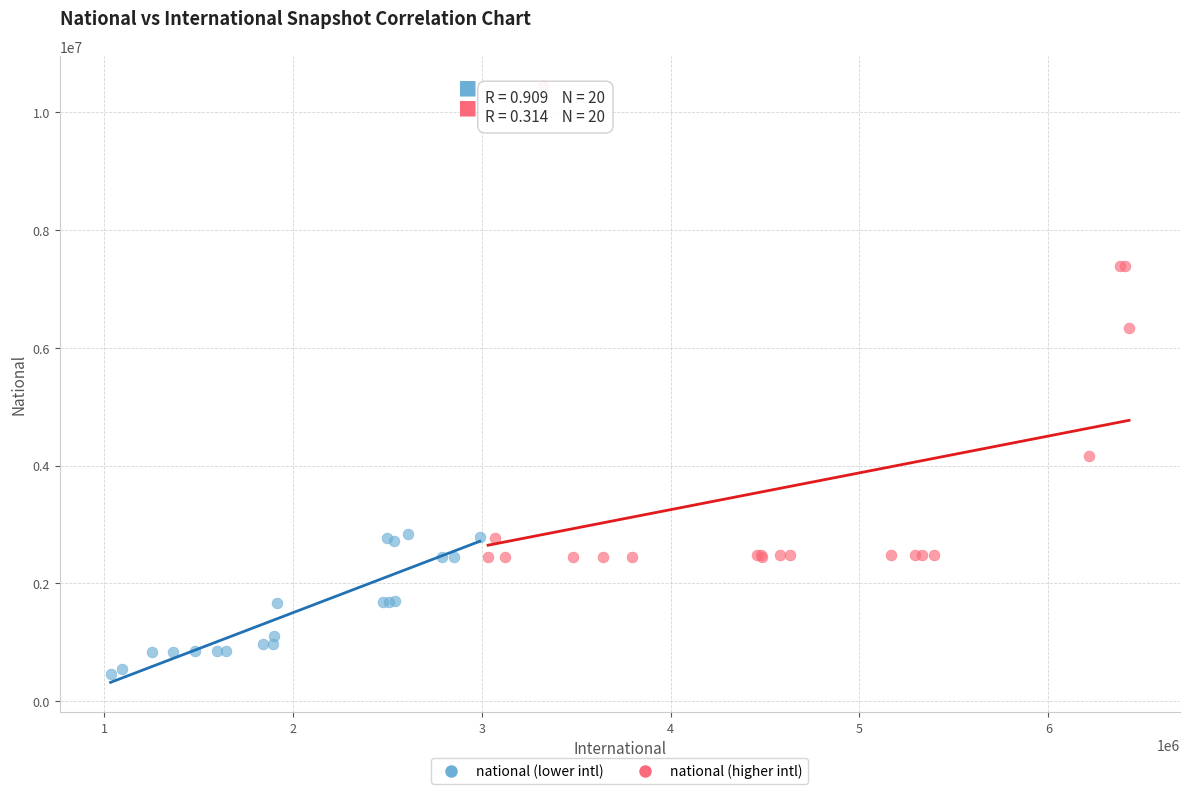

Which series reaches the minimum Y coordinate?

national (lower intl)